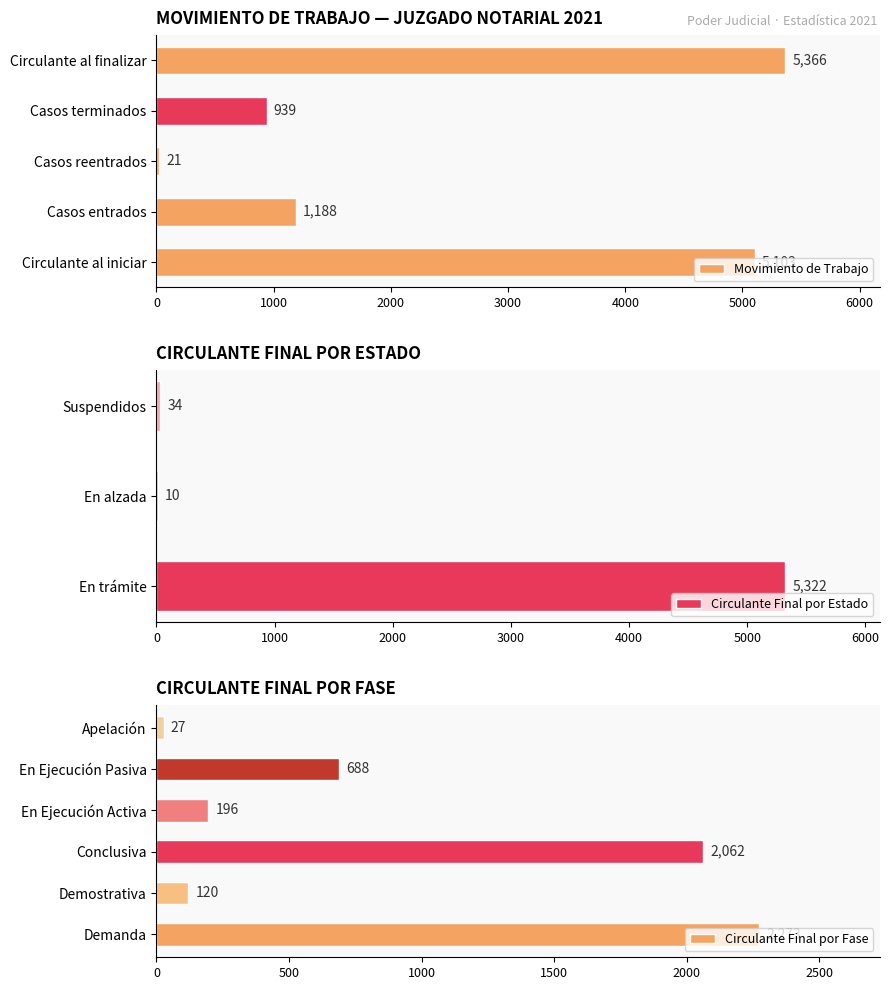

Is it true that Circulante Final por Fase equals 688 at En Ejecución Pasiva?

True